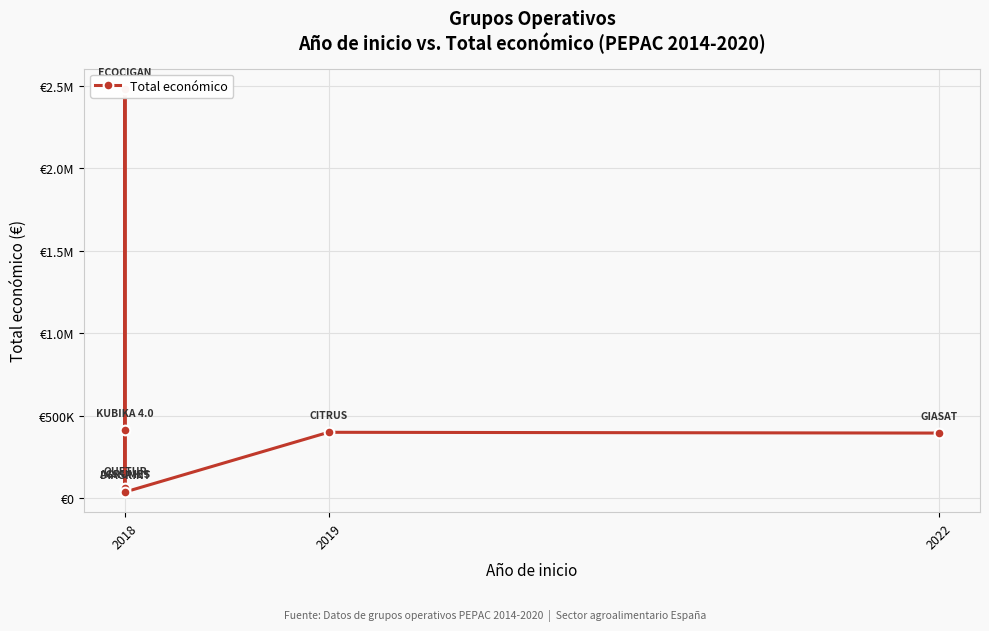

At which category does the data reach its first local valley?

2018